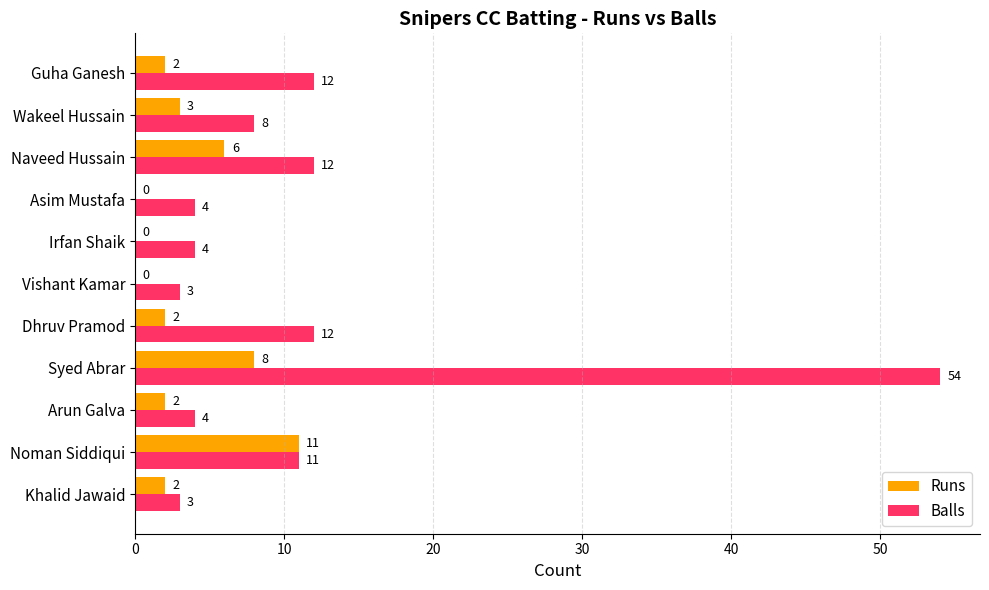

Which series changed the most between Vishant Kamar and Guha Ganesh?

Balls